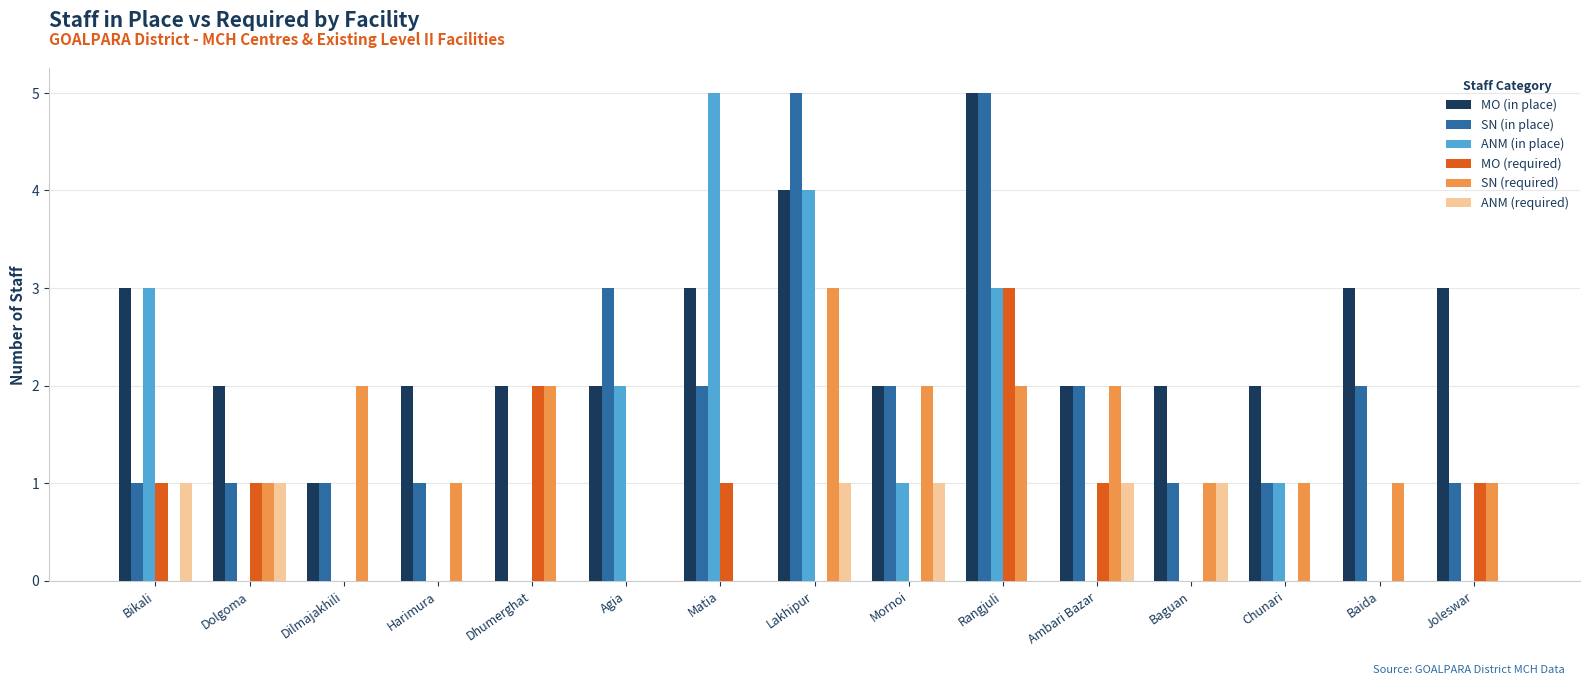

Reading right to left, extract all data points from this chart.

MO (in place): Joleswar=3	Baida=3	Chunari=2	Baguan=2	Ambari Bazar=2	Rangjuli=5	Mornoi=2	Lakhipur=4	Matia=3	Agia=2	Dhumerghat=2	Harimura=2	Dilmajakhili=1	Dolgoma=2	Bikali=3
SN (in place): Joleswar=1	Baida=2	Chunari=1	Baguan=1	Ambari Bazar=2	Rangjuli=5	Mornoi=2	Lakhipur=5	Matia=2	Agia=3	Dhumerghat=0	Harimura=1	Dilmajakhili=1	Dolgoma=1	Bikali=1
ANM (in place): Joleswar=0	Baida=0	Chunari=1	Baguan=0	Ambari Bazar=0	Rangjuli=3	Mornoi=1	Lakhipur=4	Matia=5	Agia=2	Dhumerghat=0	Harimura=0	Dilmajakhili=0	Dolgoma=0	Bikali=3
MO (required): Joleswar=1	Baida=0	Chunari=0	Baguan=0	Ambari Bazar=1	Rangjuli=3	Mornoi=0	Lakhipur=0	Matia=1	Agia=0	Dhumerghat=2	Harimura=0	Dilmajakhili=0	Dolgoma=1	Bikali=1
SN (required): Joleswar=1	Baida=1	Chunari=1	Baguan=1	Ambari Bazar=2	Rangjuli=2	Mornoi=2	Lakhipur=3	Matia=0	Agia=0	Dhumerghat=2	Harimura=1	Dilmajakhili=2	Dolgoma=1	Bikali=0
ANM (required): Joleswar=0	Baida=0	Chunari=0	Baguan=1	Ambari Bazar=1	Rangjuli=0	Mornoi=1	Lakhipur=1	Matia=0	Agia=0	Dhumerghat=0	Harimura=0	Dilmajakhili=0	Dolgoma=1	Bikali=1